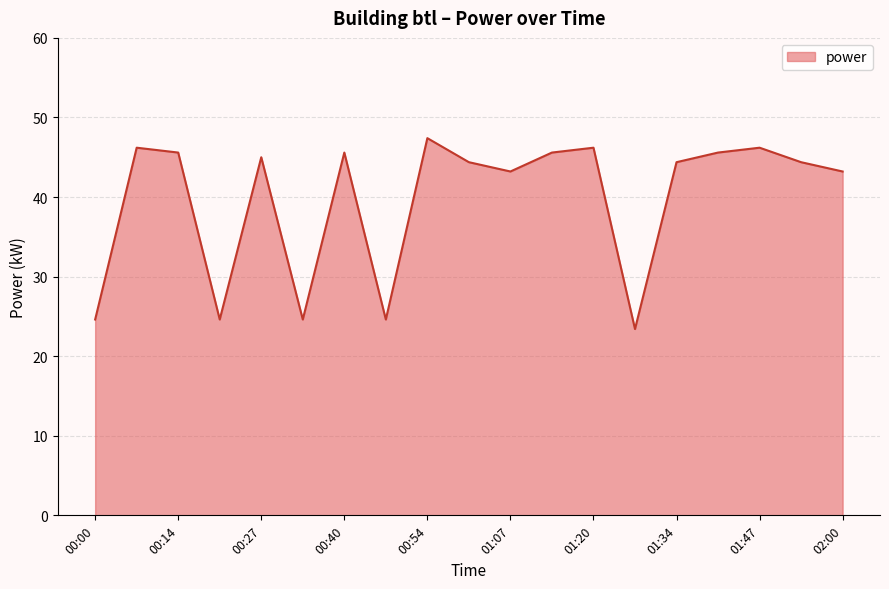

Reading left to right, list all the values displayed in this chart.

24.6	46.2	45.6	24.6	45.0	24.6	45.6	24.6	47.4	44.4	43.2	45.6	46.2	23.4	44.4	45.6	46.2	44.4	43.2